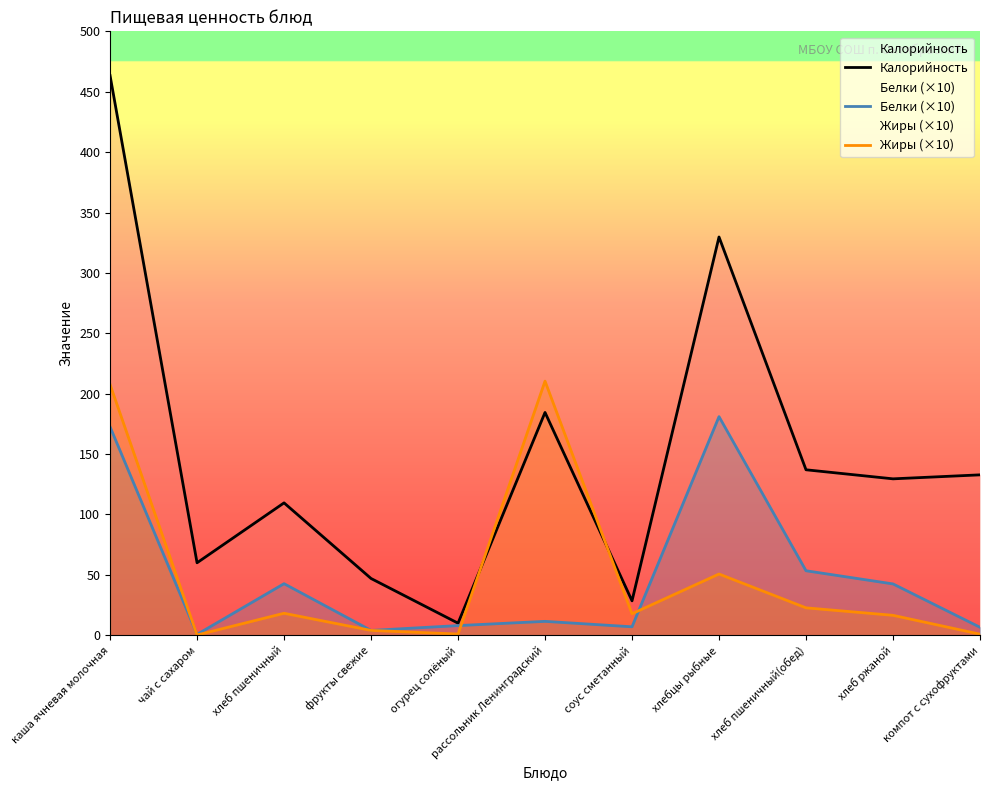

What is the total value across all series at огурец солёный?

19.0